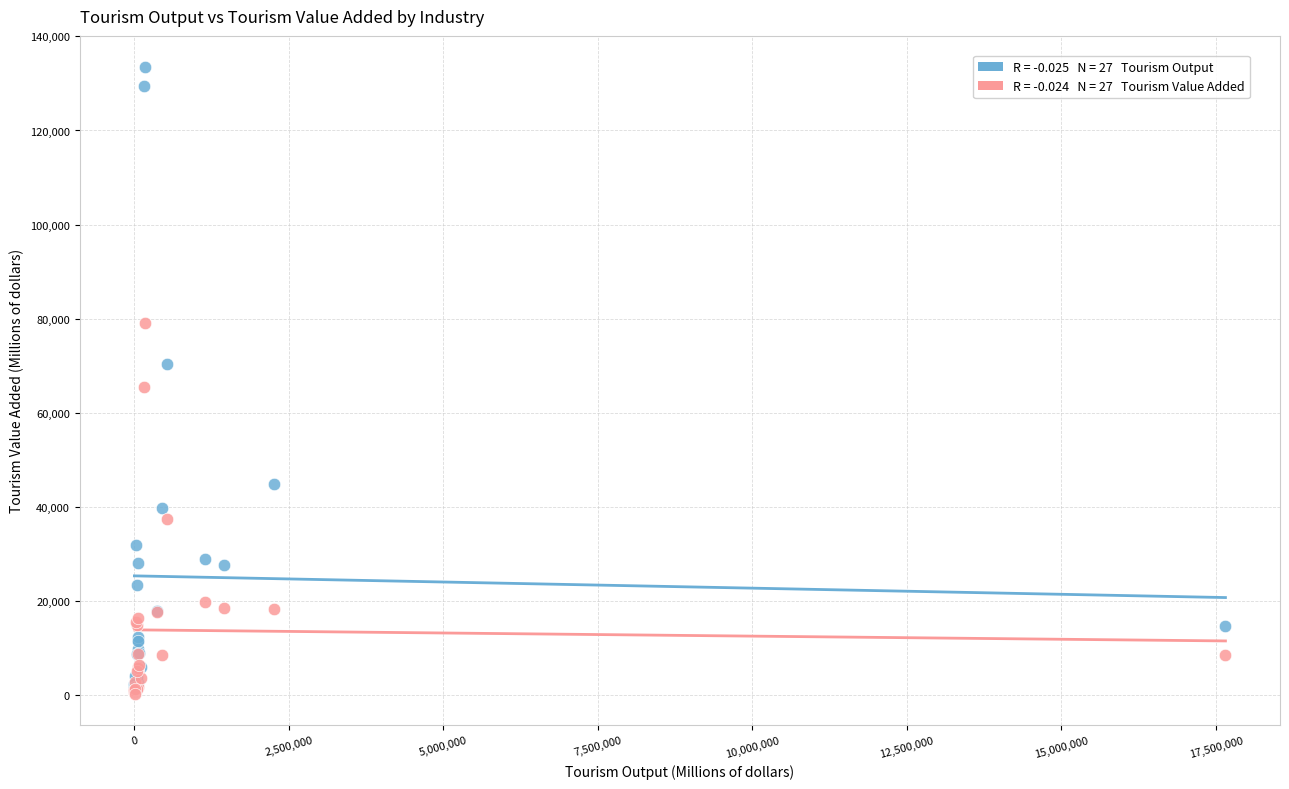

Across all series, what Y value is closest to 66897?

65394.4